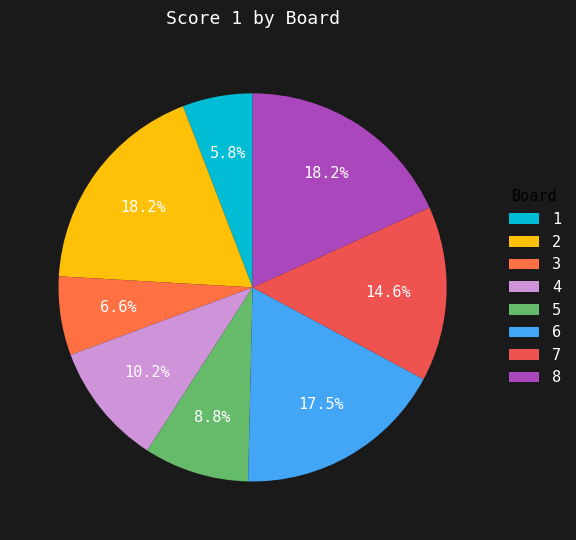

What is the smallest slice in the pie chart?

1